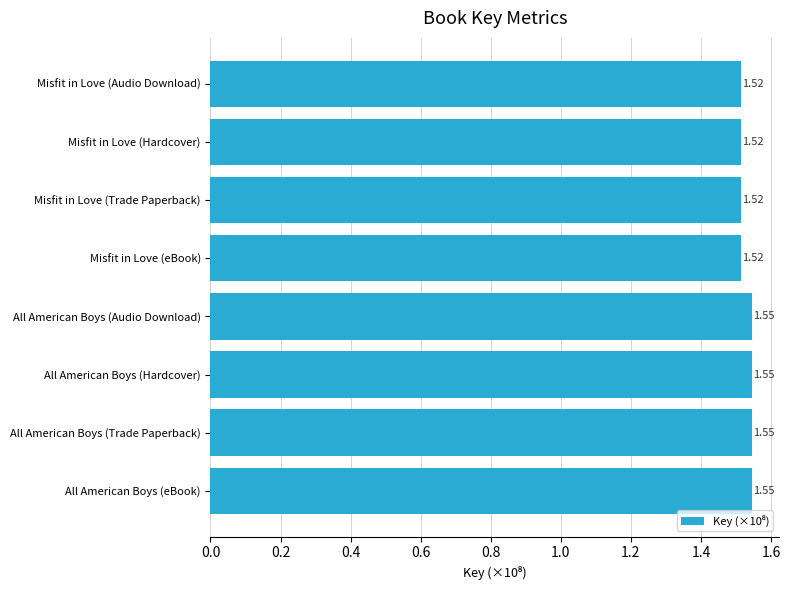

What is the label of the 5th bar from the top?

All American Boys (Audio Download)